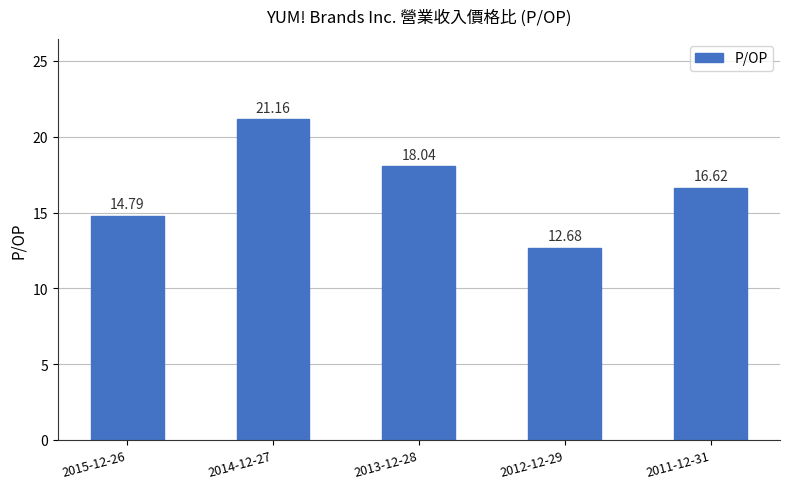

What is the label of the 4th bar from the right?

2014-12-27